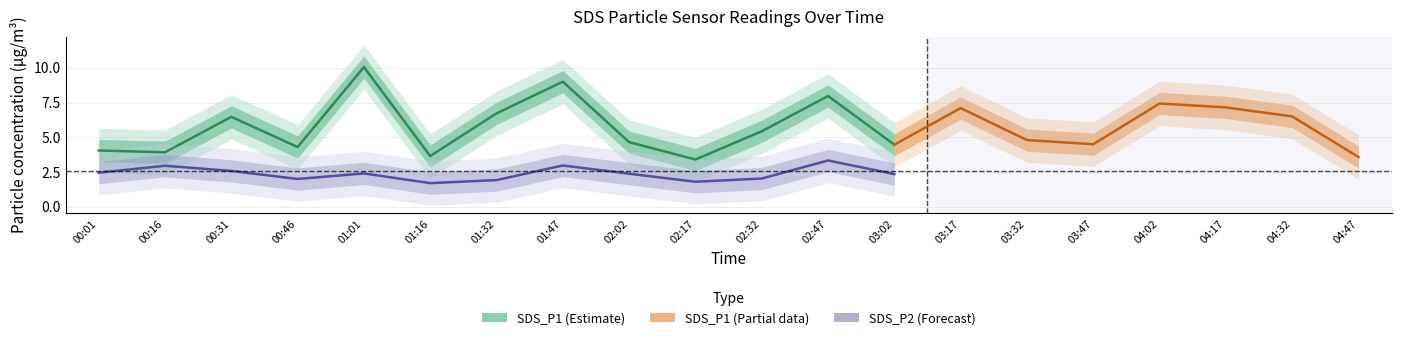

Is this an area chart (filled region under the line)?

No